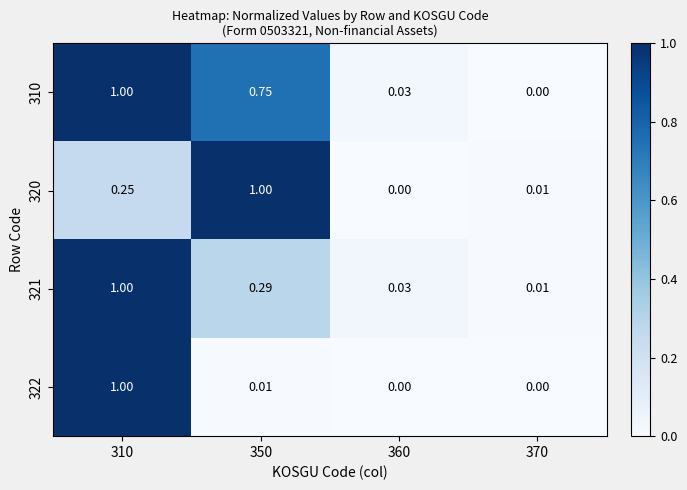

Is the value of 310 at 350 greater than the value of 321 at 350?

Yes